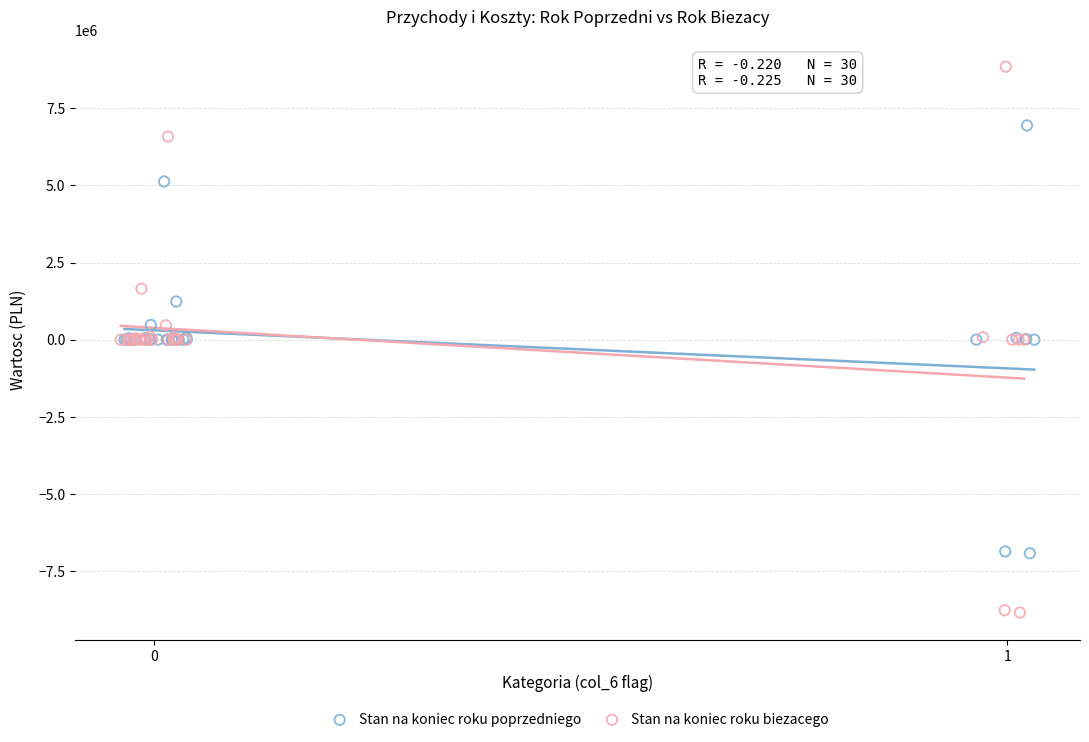

Which series contains the lowest Y value?

Stan na koniec roku biezacego